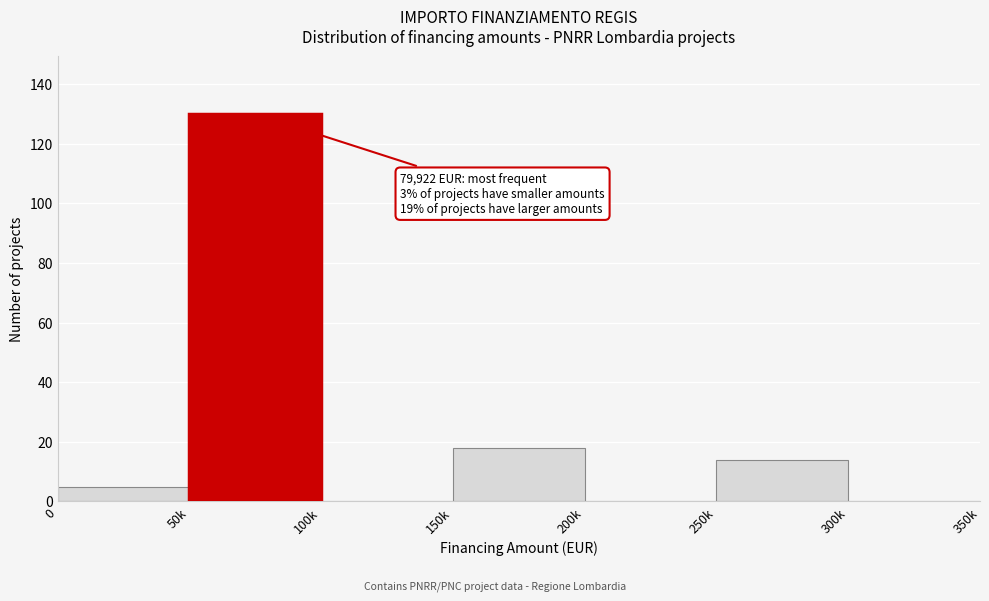

Reading right to left, what are all the values shown in this chart?

300k=0	250k=14	200k=0	150k=18	100k=0	50k=130	0=5